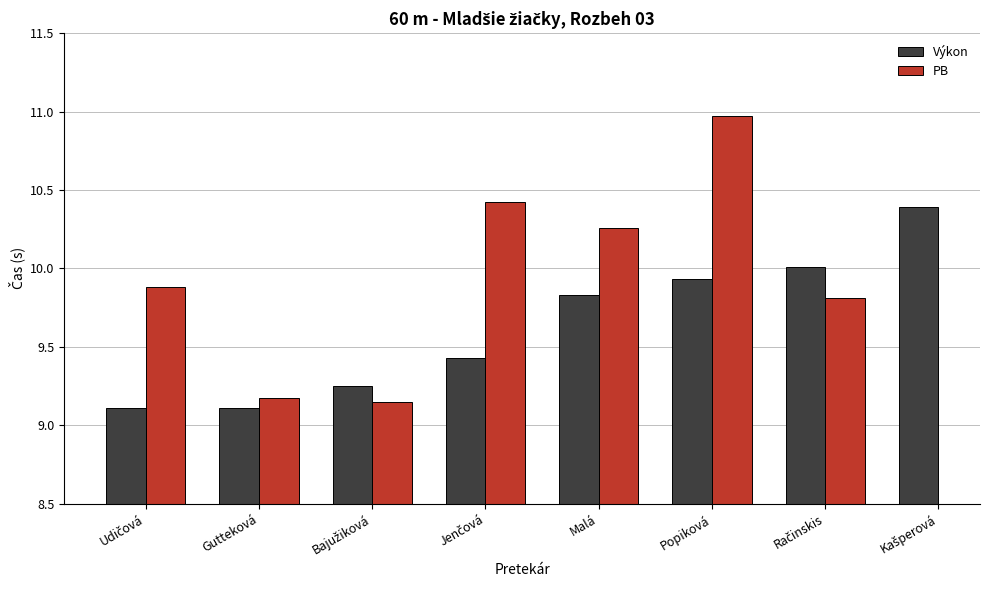

How many data points does each series have?

8